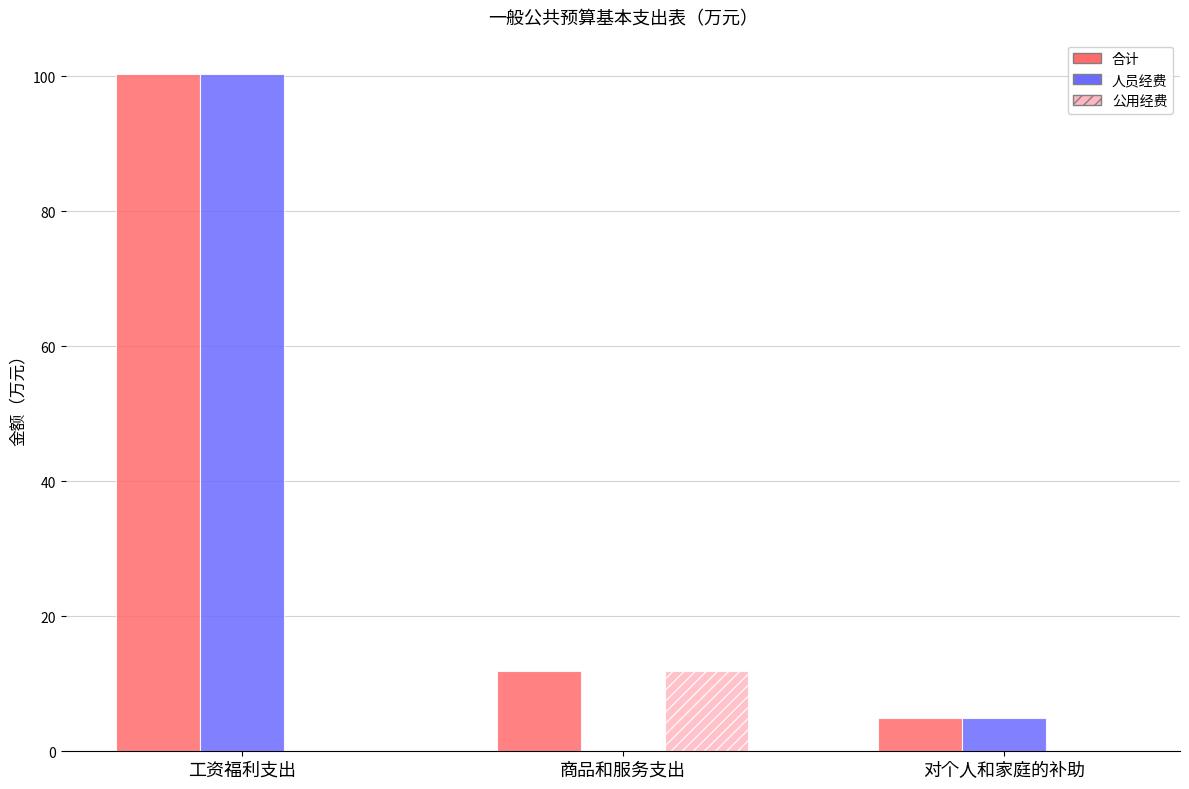

Reading left to right, extract all data points from this chart.

合计: 工资福利支出=100.4	商品和服务支出=12.0	对个人和家庭的补助=4.9
人员经费: 工资福利支出=100.4	商品和服务支出=0.0	对个人和家庭的补助=4.9
公用经费: 工资福利支出=0.0	商品和服务支出=12.0	对个人和家庭的补助=0.0